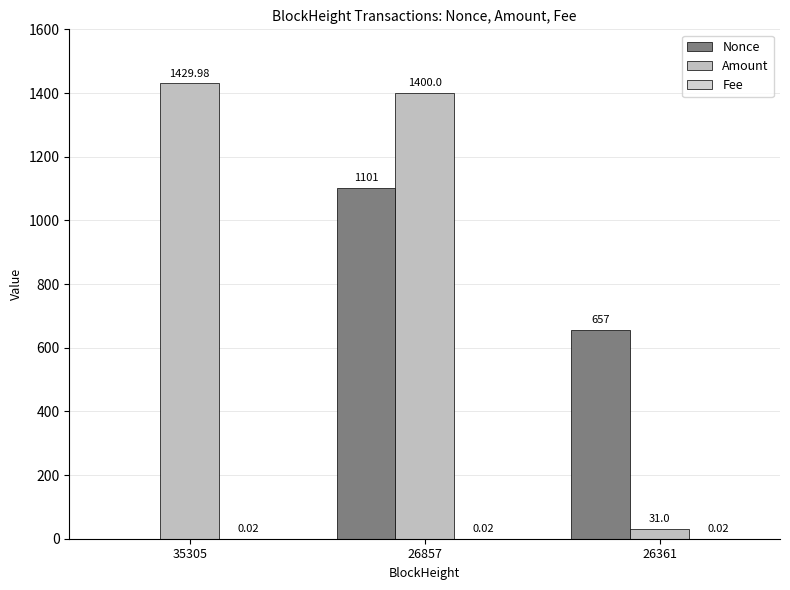

Is it true that Fee equals 0.0 at 26361?

False